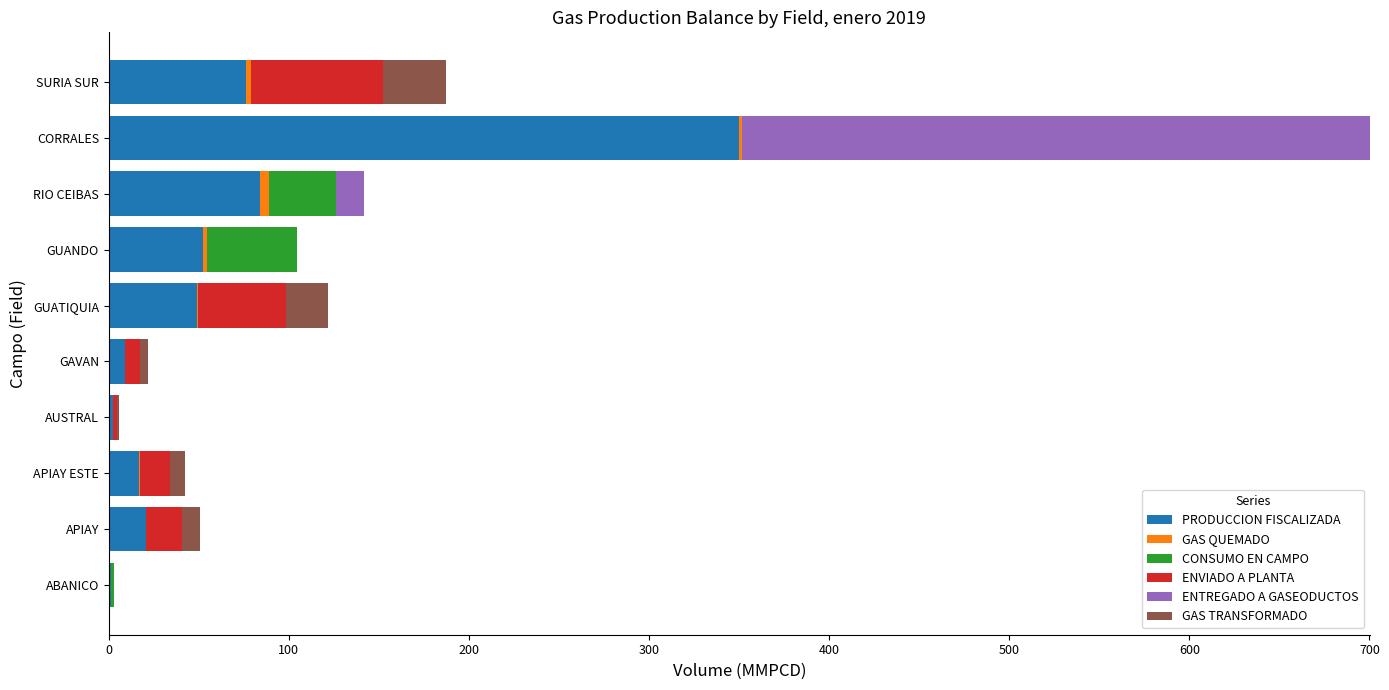

At which label does PRODUCCION FISCALIZADA reach its peak?

CORRALES